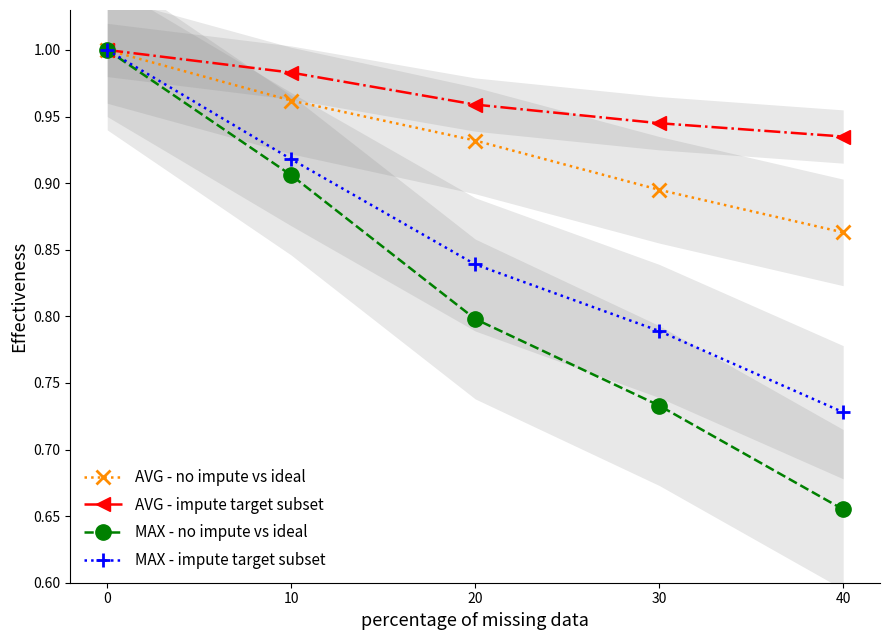

The AVG - no impute vs ideal series shows 0.5 at 20. True or false?

False